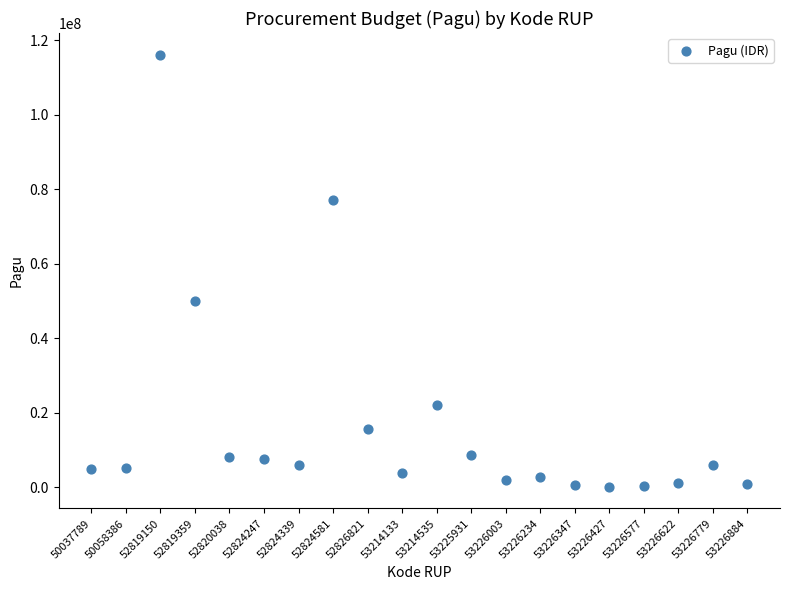

What Y value in the scatter plot is closest to 58105000?

50000000